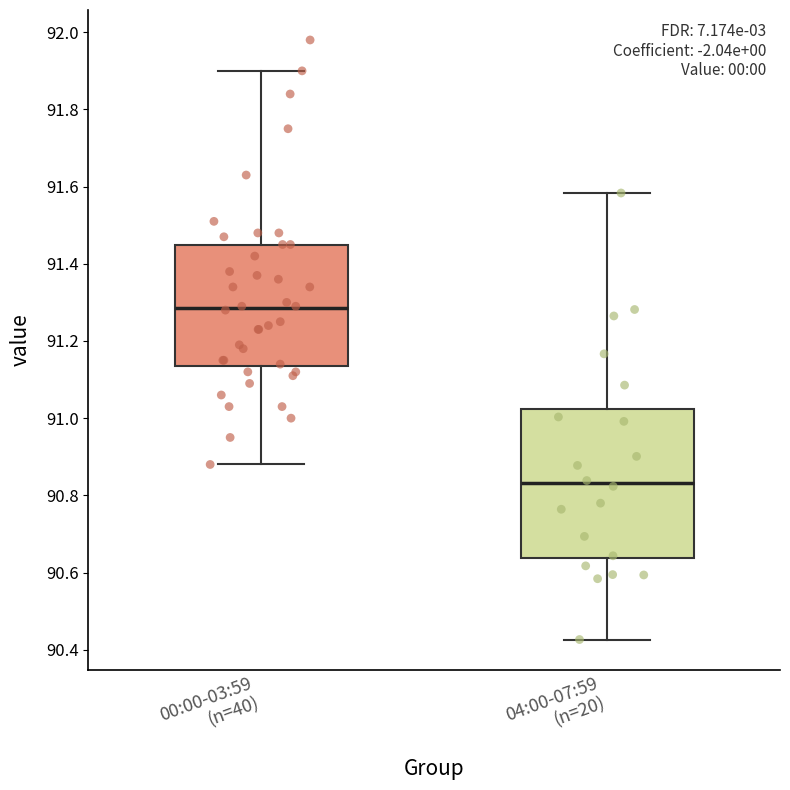

Where does the upper whisker of the box for 04:00-07:59 (n=20) end on the y-axis? The values are not printed on the chart, so give them approximately, as read against the axis.

91.58